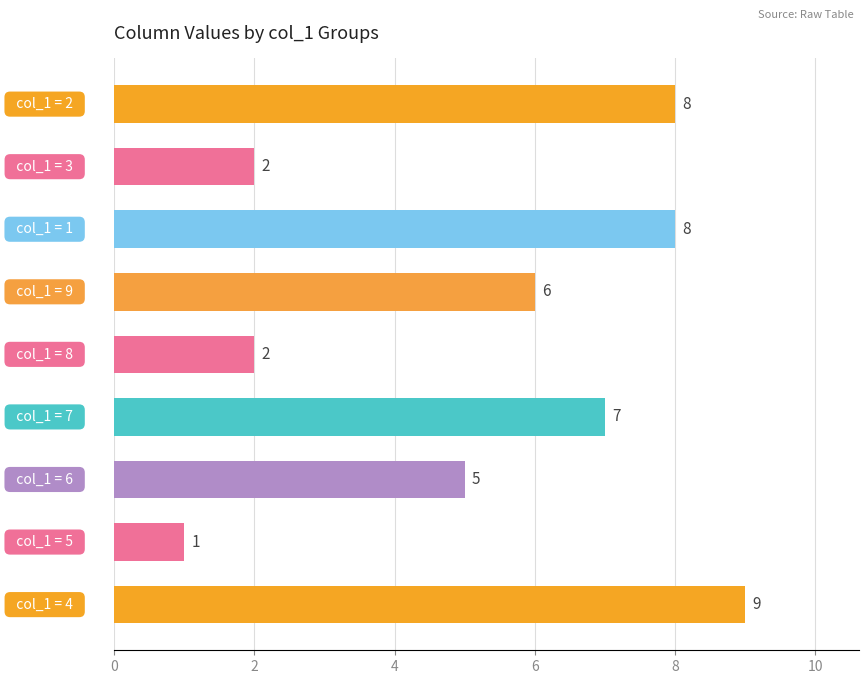

What is the difference between the second highest and second lowest values?

6